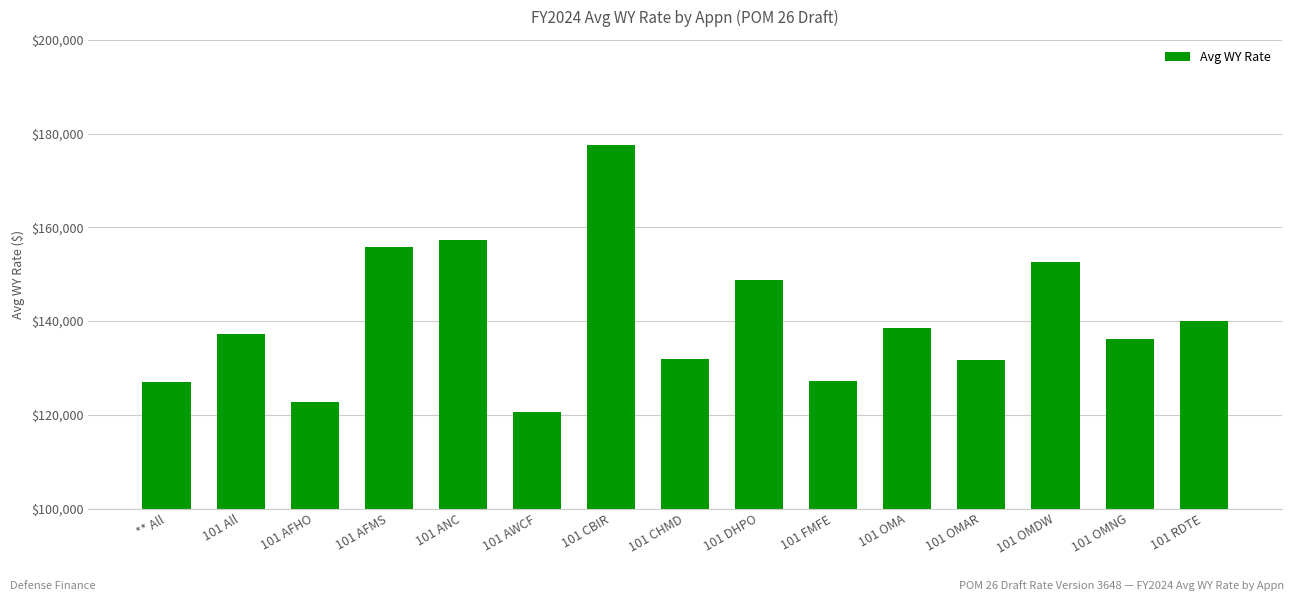

How many categories are shown in the chart?

15